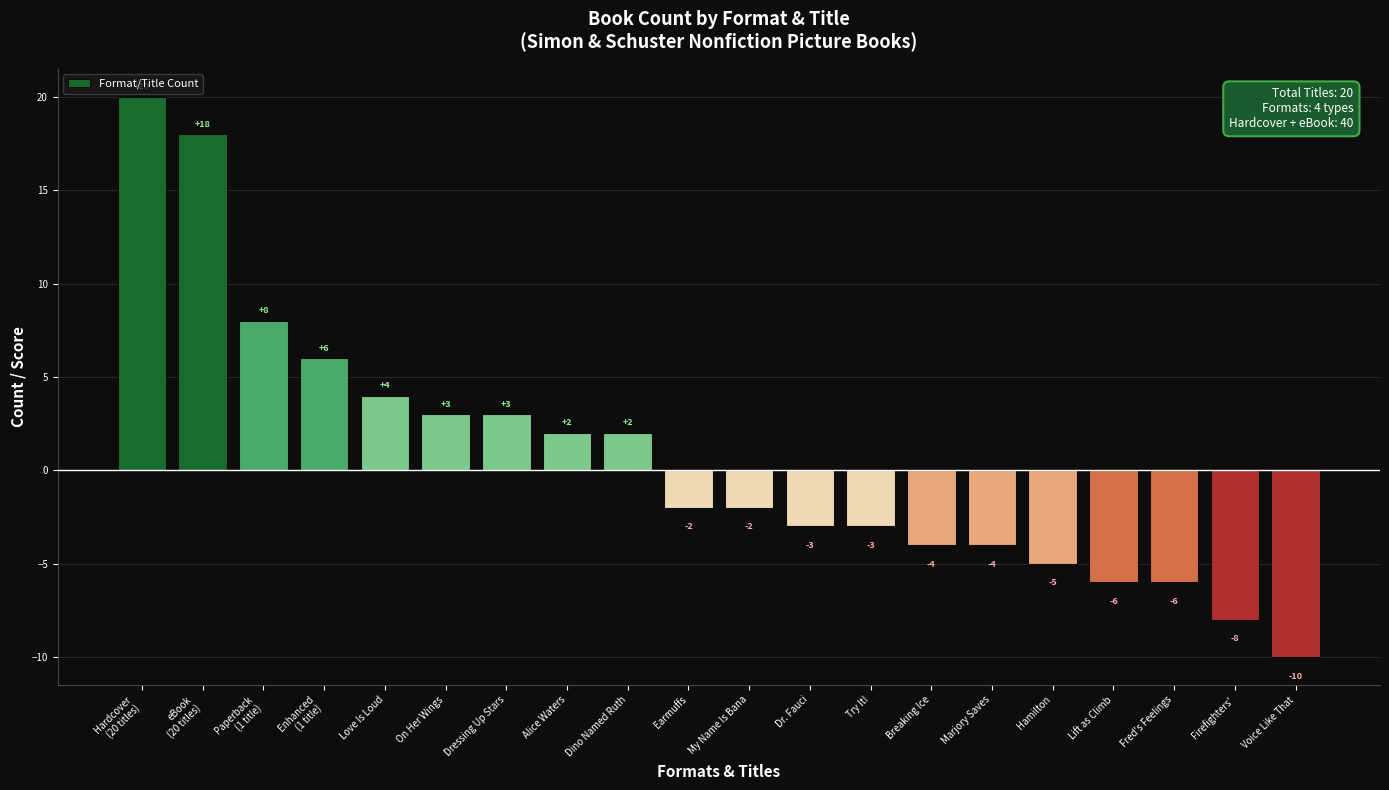

Are the bars grouped side by side (vs. stacked)?

No